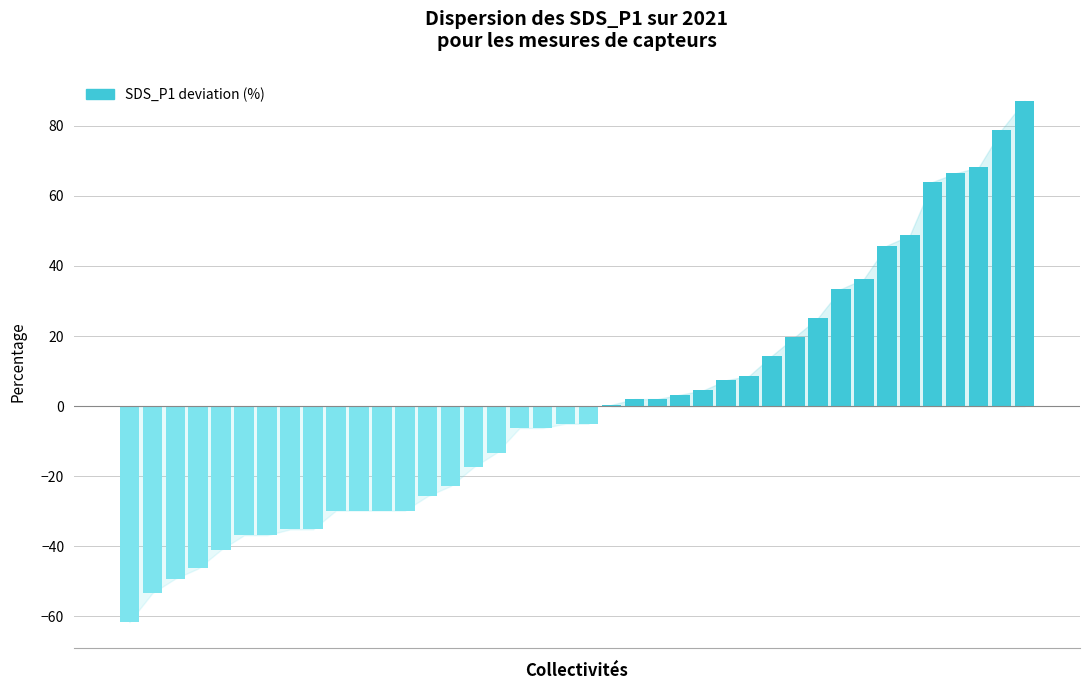

How many categories are shown in the chart?

40